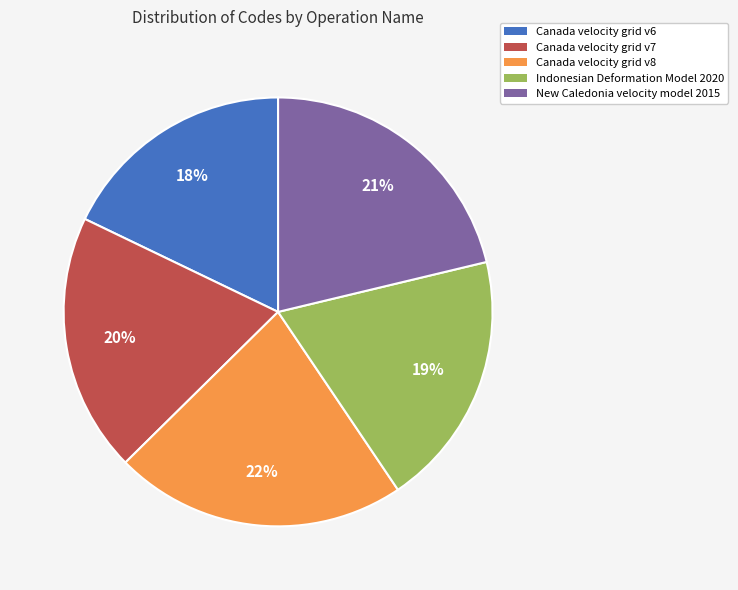

Count the number of slices in the pie.

5